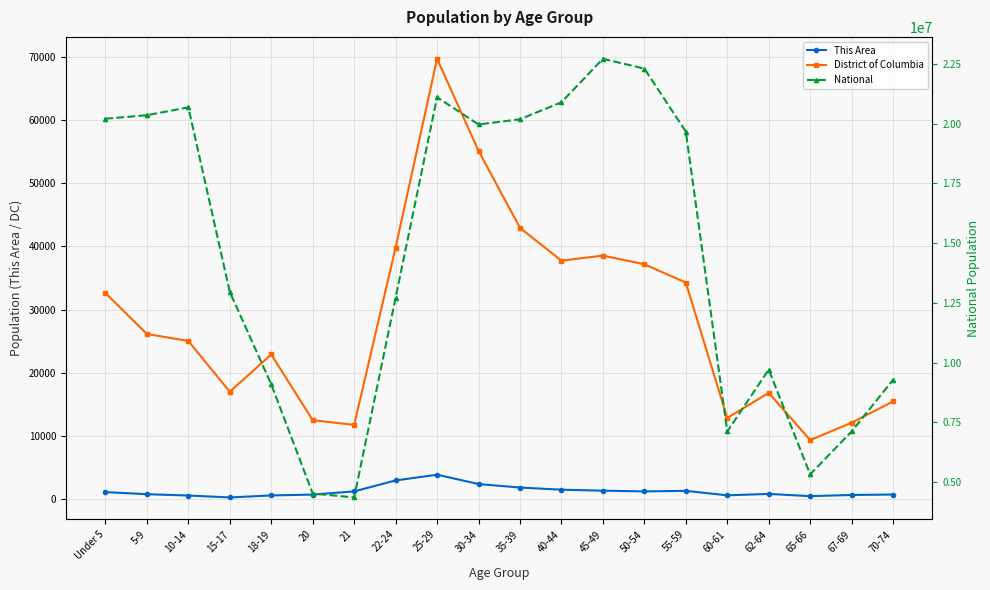

Is the value of This Area at 62-64 greater than the value of District of Columbia at 60-61?

No